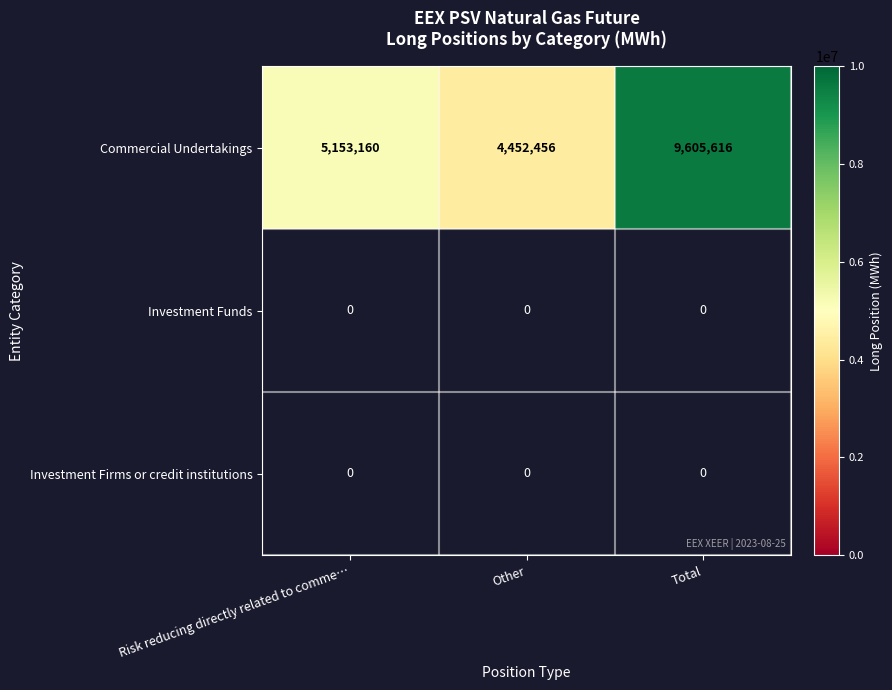

Read the Commercial Undertakings value at Other, to the nearest 100.

4452500